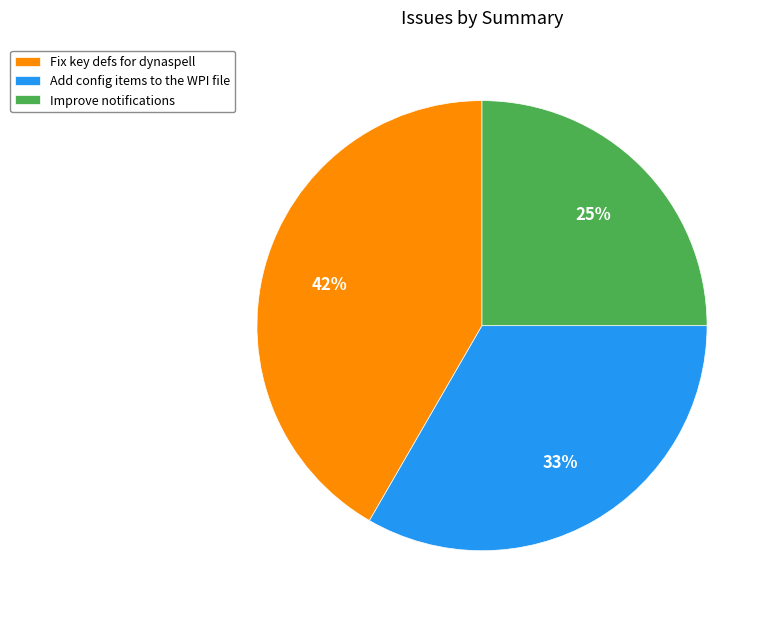

Count the number of slices in the pie.

3